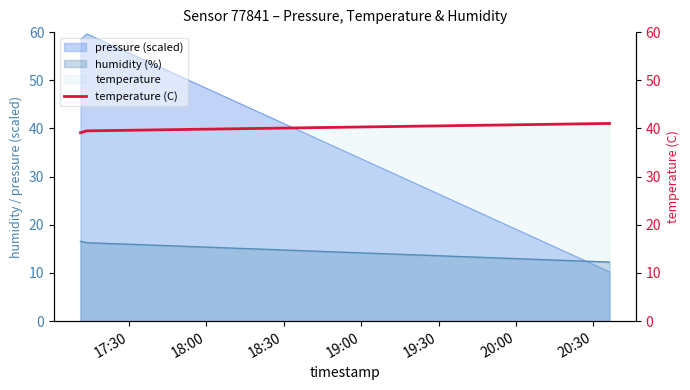

Approximately how many times larger is the value at 17:30 compared to 18:00?

1.0